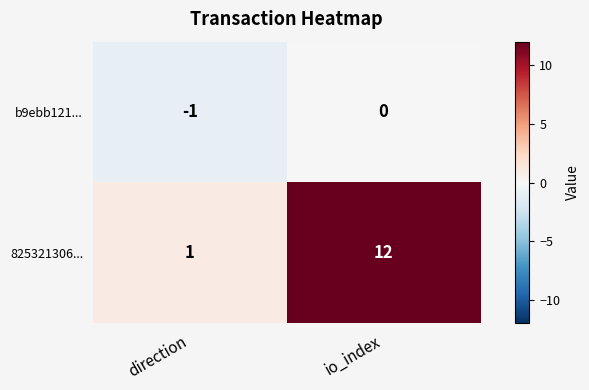

The b9ebb121... series shows -1 at direction. True or false?

True